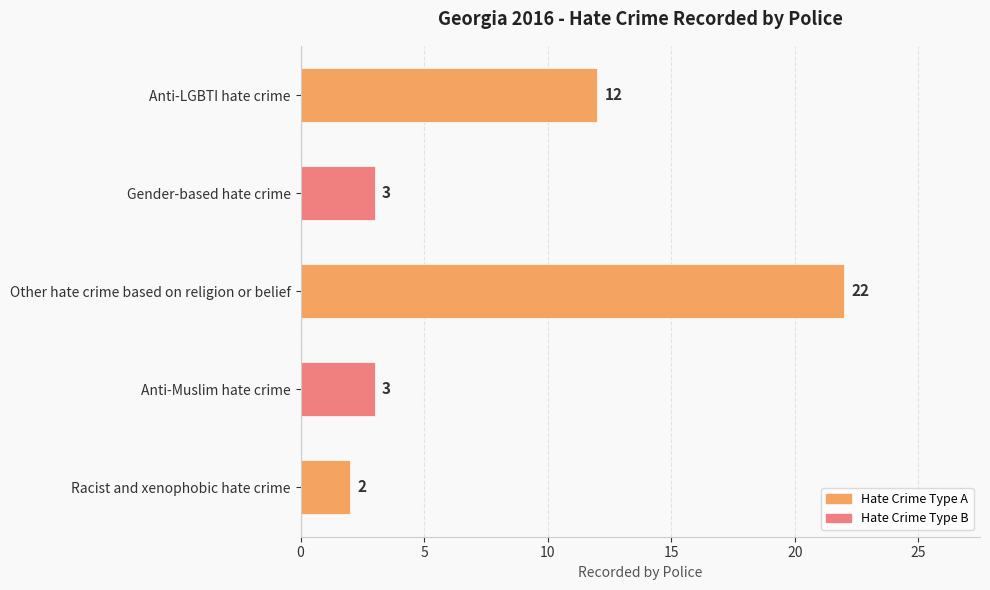

What is the maximum value shown in the chart?

22